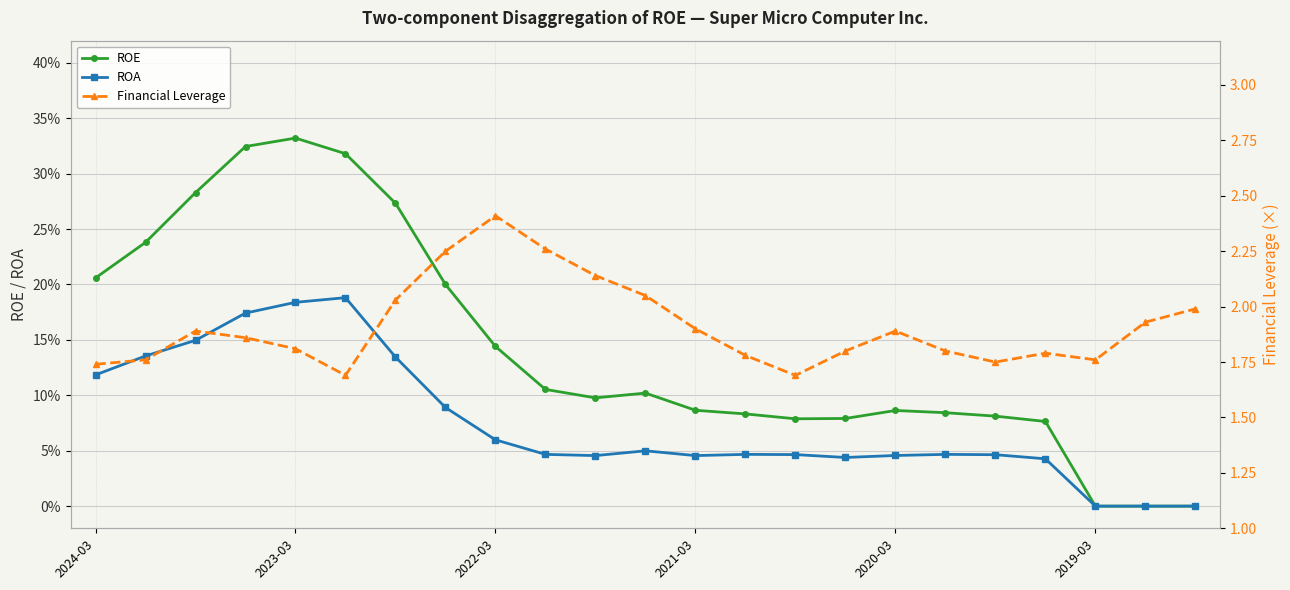

The ROE series shows 0.1 at 2022-03. True or false?

True